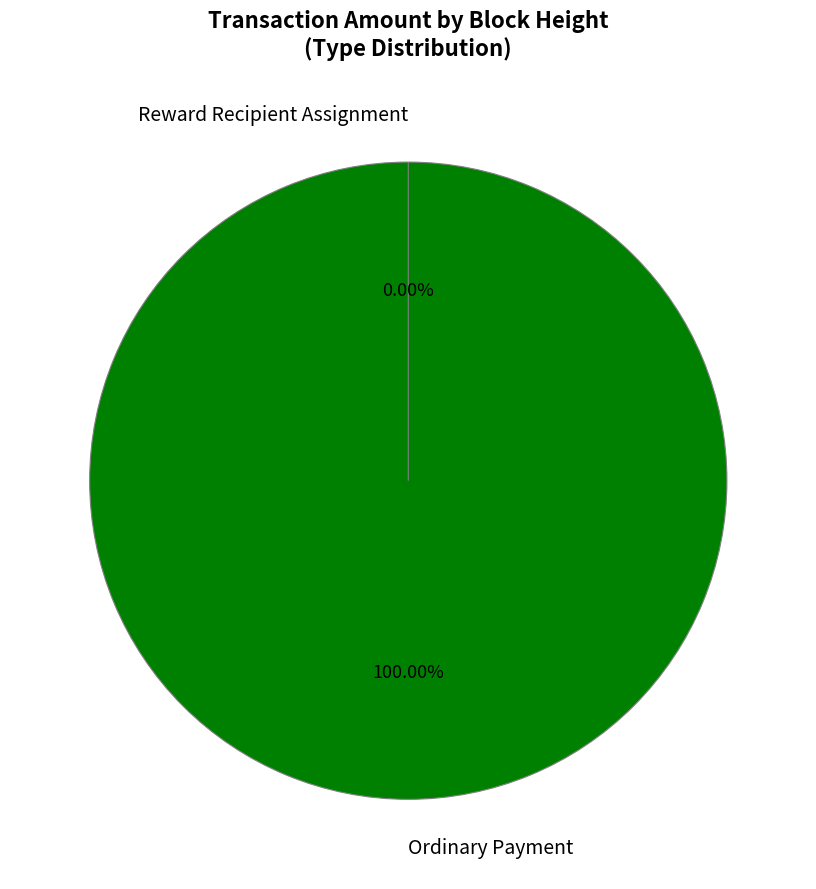

Is it true that 313415 is 31% of the pie?

True